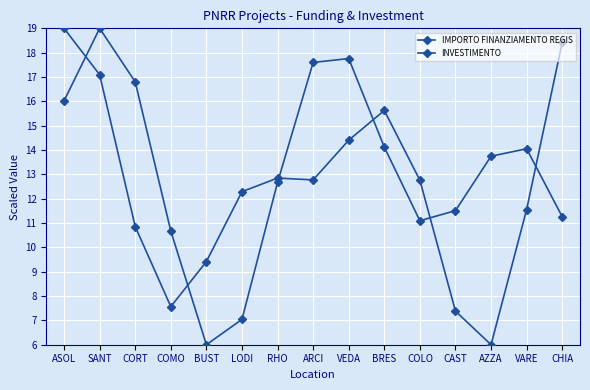

Is this an area chart (filled region under the line)?

No